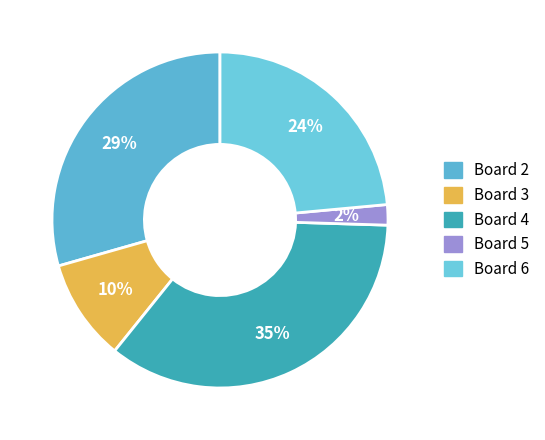

Does any single category account for the majority?

No